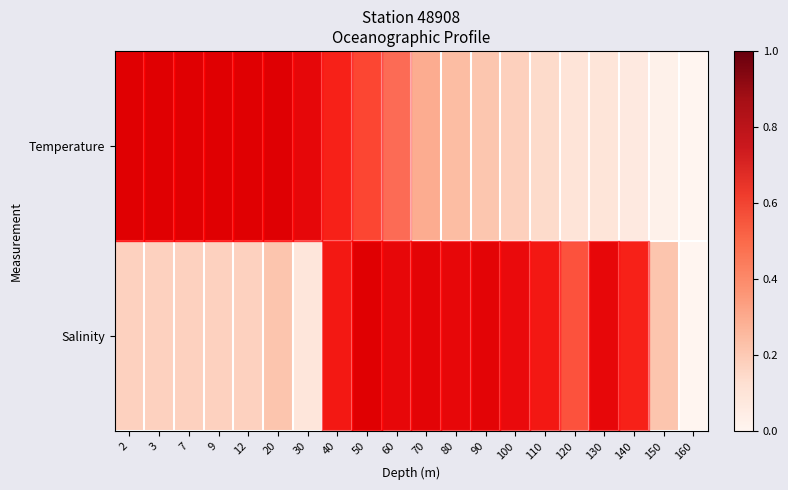

Reading right to left, list all the values displayed in this chart.

row_0: 160=0.0	150=0.0	140=0.1	130=0.1	120=0.1	110=0.1	100=0.2	90=0.2	80=0.2	70=0.3	60=0.4	50=0.5	40=0.6	30=0.8	20=1.0	12=1.0	9=1.0	7=1.0	3=1.0	2=1.0
row_1: 160=0.0	150=0.2	140=0.6	130=0.8	120=0.4	110=0.7	100=0.7	90=0.9	80=0.8	70=0.9	60=0.8	50=1.0	40=0.7	30=0.1	20=0.2	12=0.2	9=0.2	7=0.2	3=0.2	2=0.2